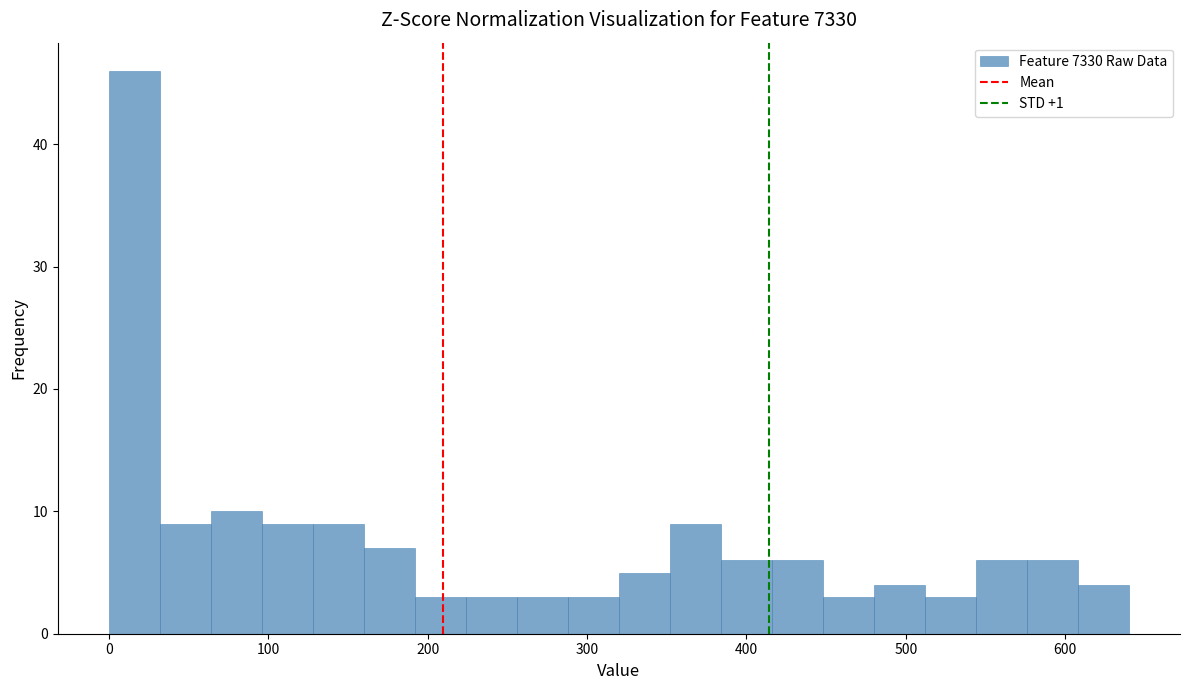

Read against the x-axis, roughly where is the centre of the tallest bar?

20